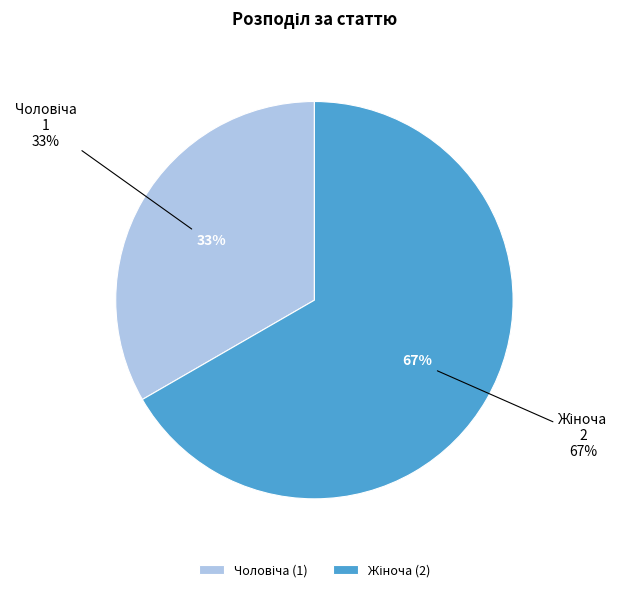

Which has a higher value, Чоловіча or Жіноча?

Жіноча